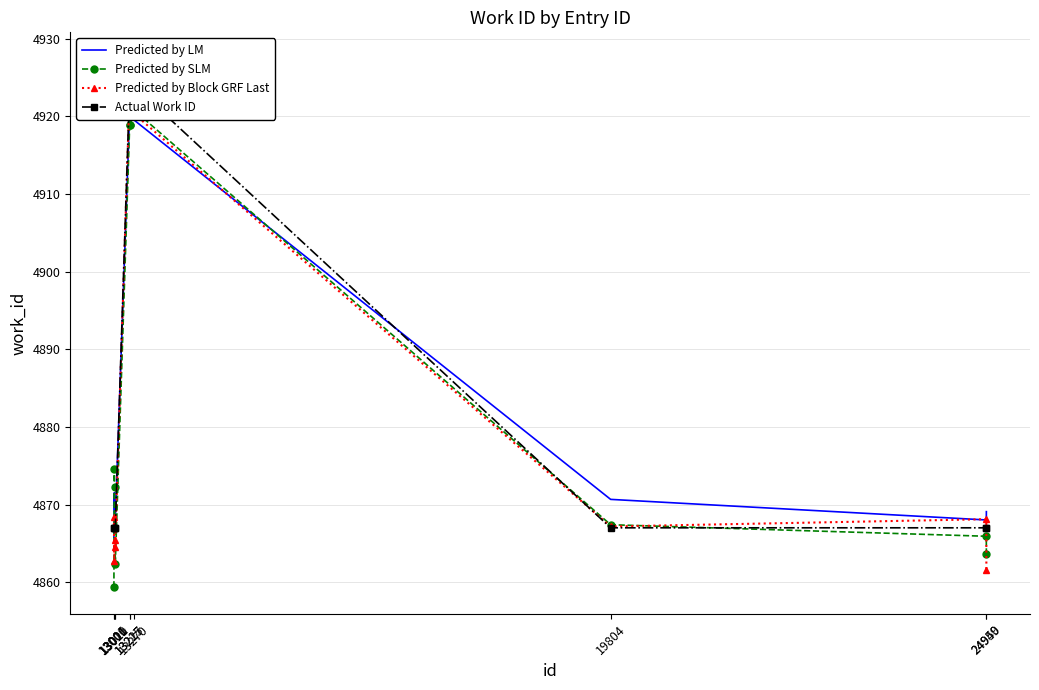

What is the value of the Predicted by Block GRF Last point at the 2nd from the left?

4862.7